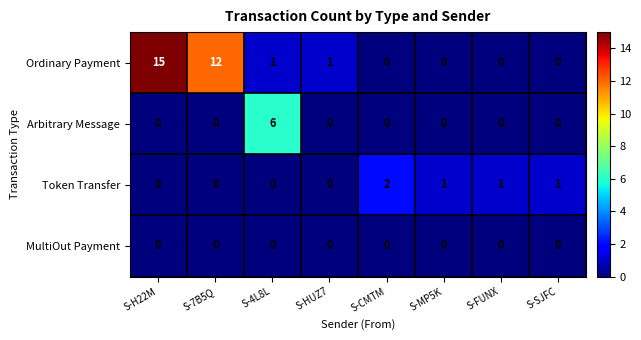

The Ordinary Payment series shows 5 at S-SJFC. True or false?

False